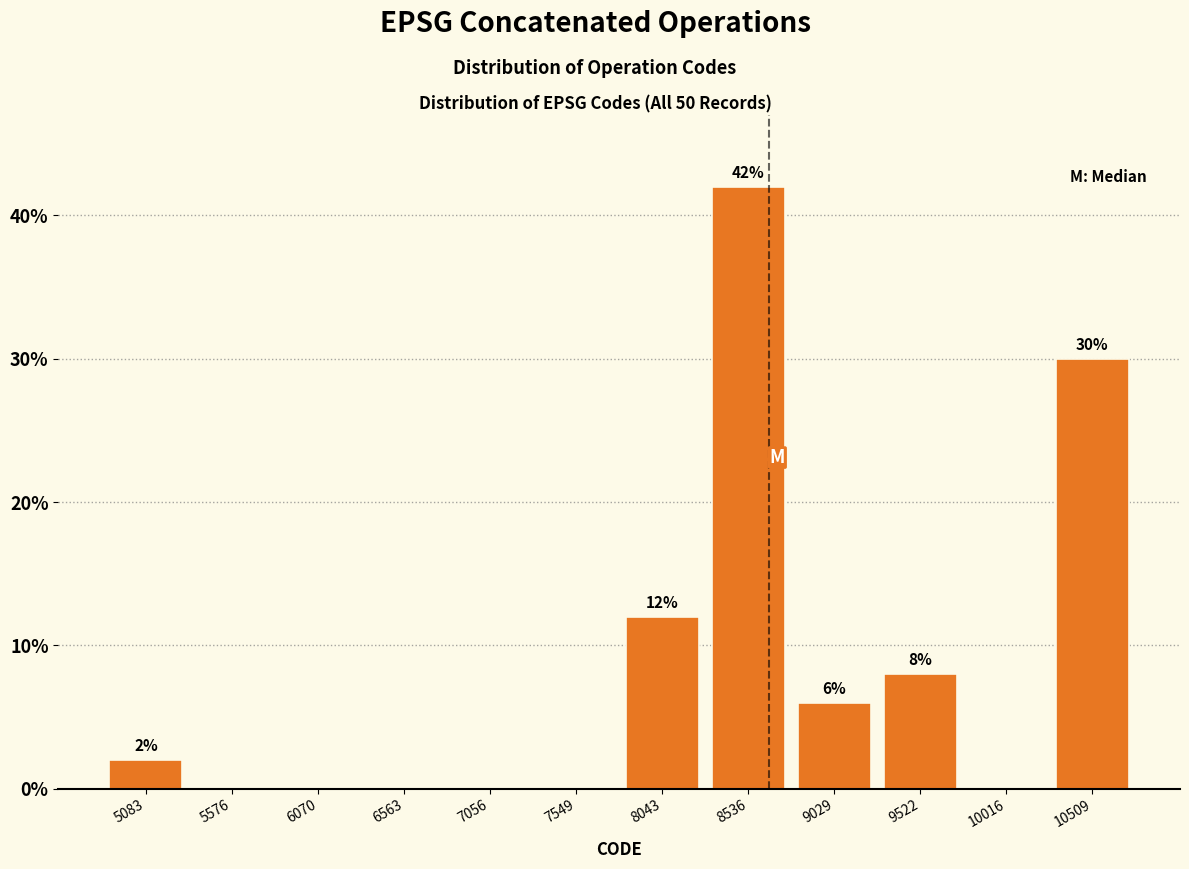

Which range on the x-axis has the tallest bar?

8300 to 8800